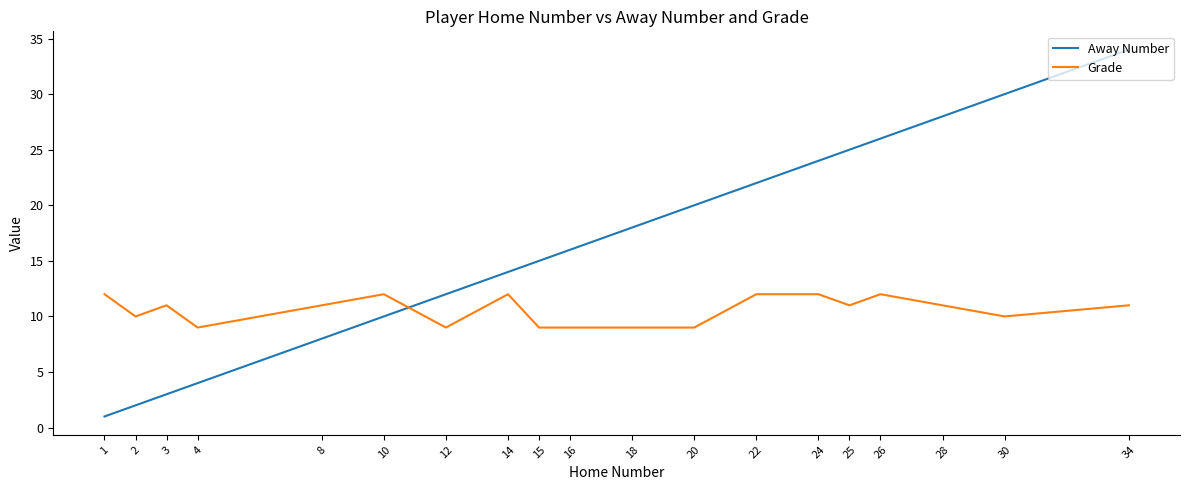

What is the difference between the second highest and minimum values in the Grade series?

3